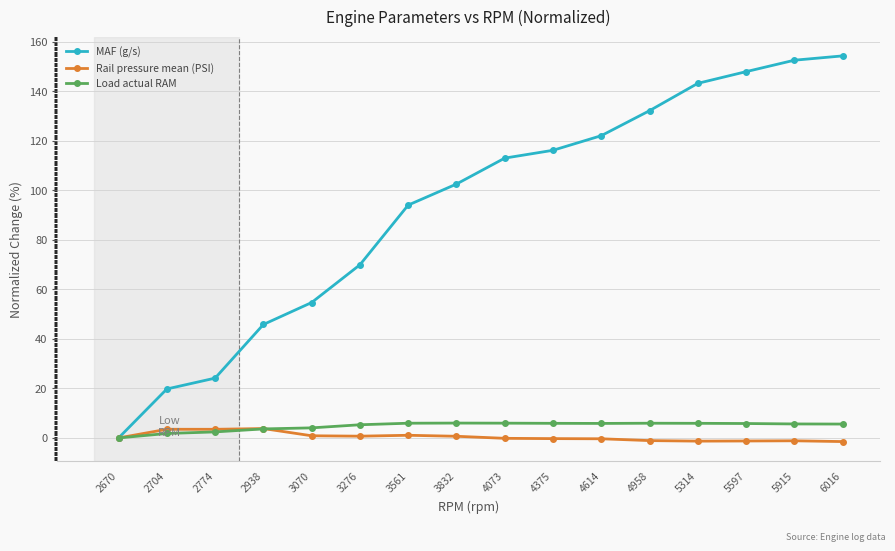

True or false: MAF (g/s) has more than 0 interior local peaks.

False